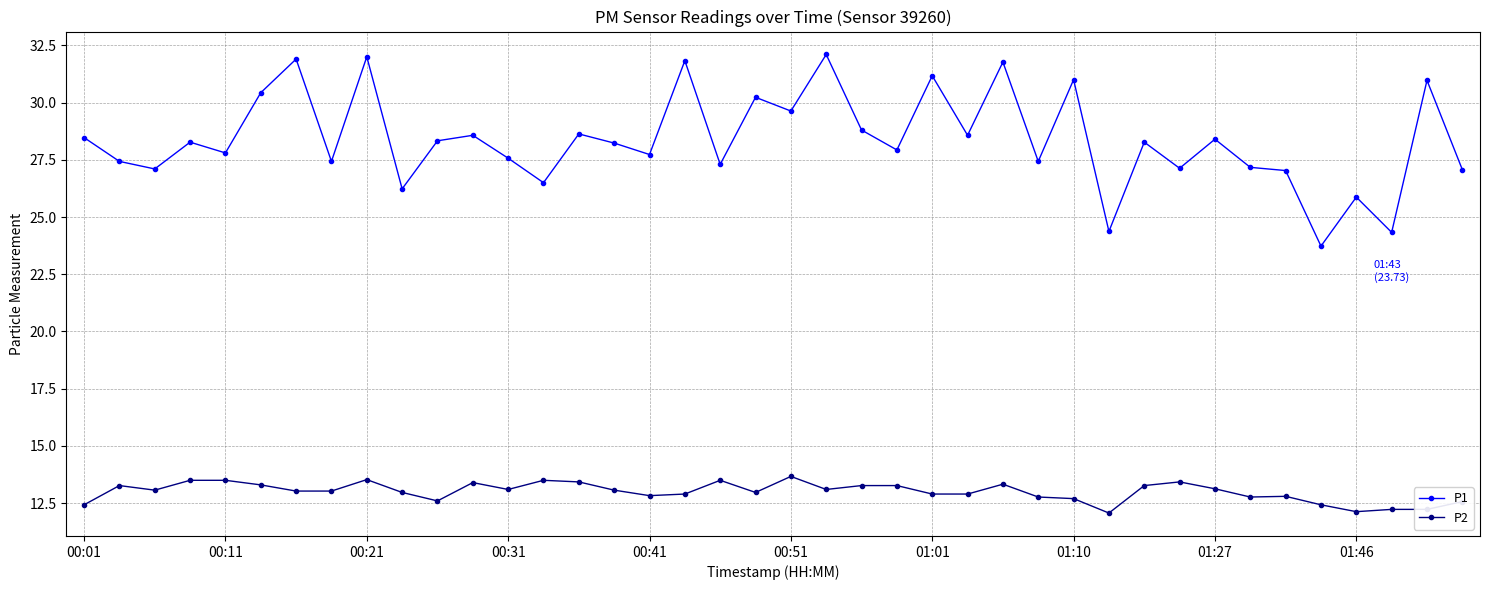

In P1, how many points are lower than both neighbors (excluding endpoints)?

15